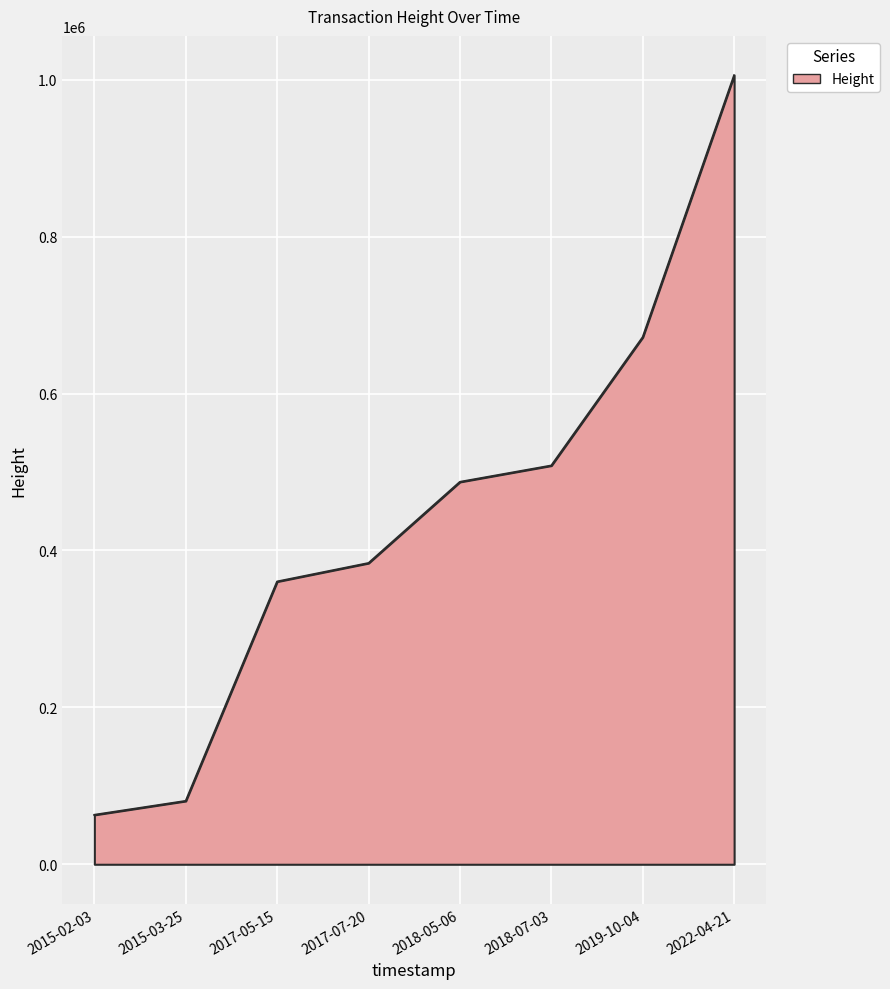

What is the greatest value displayed?

1005560